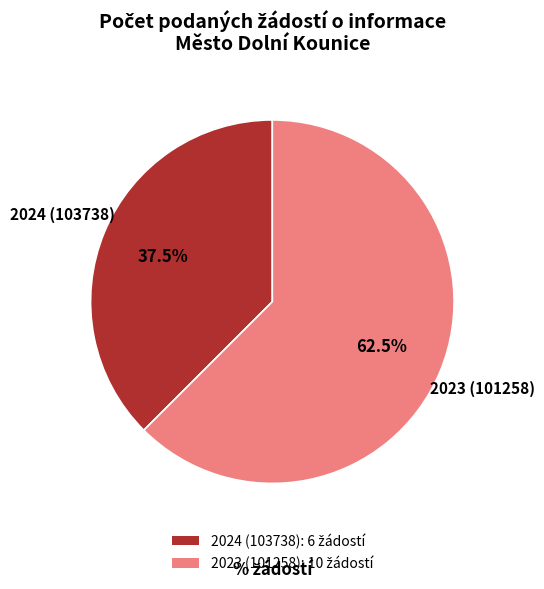

To the nearest percent, what percentage of the pie is 2023 (101258)?

62%